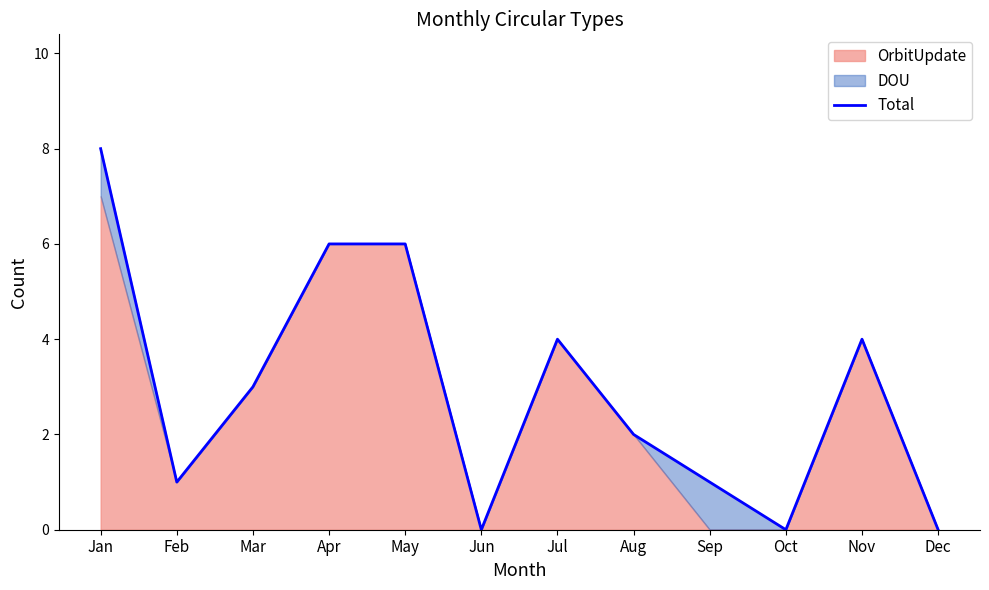

Reading right to left, transcribe all the data shown in this chart.

0	4	0	1	2	4	0	6	6	3	1	8